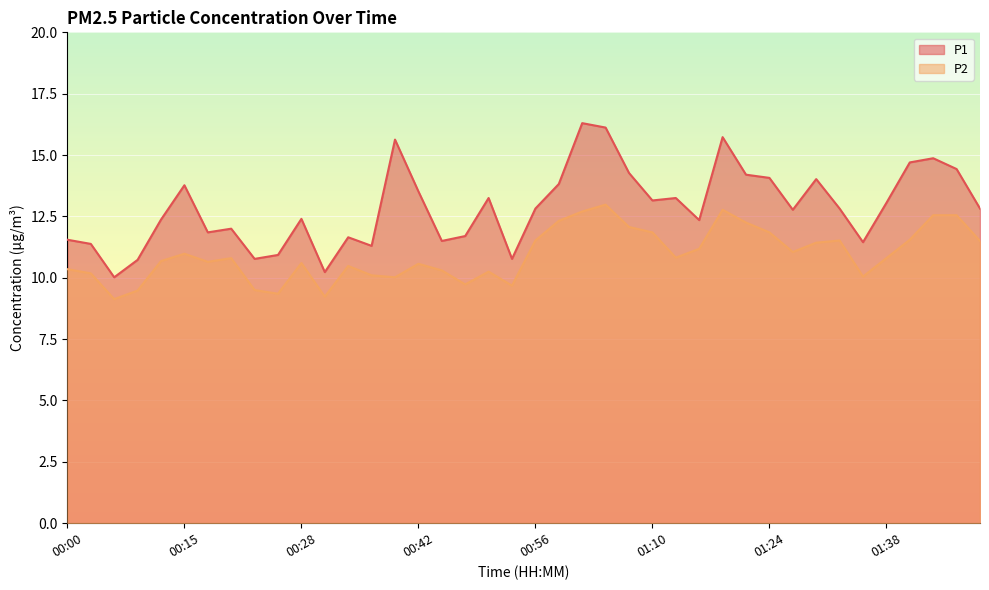

How many lines are shown in the chart?

2